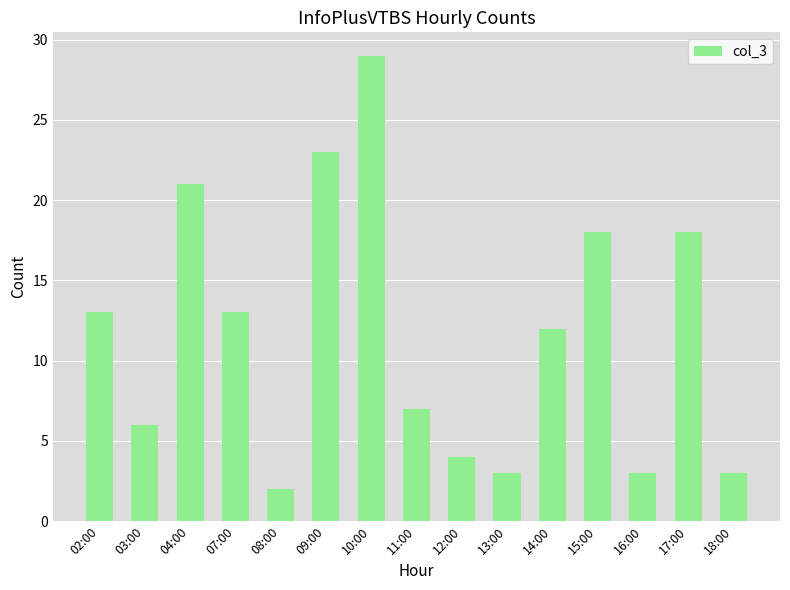

Reading left to right, transcribe all the data shown in this chart.

02:00=13	03:00=6	04:00=21	07:00=13	08:00=2	09:00=23	10:00=29	11:00=7	12:00=4	13:00=3	14:00=12	15:00=18	16:00=3	17:00=18	18:00=3